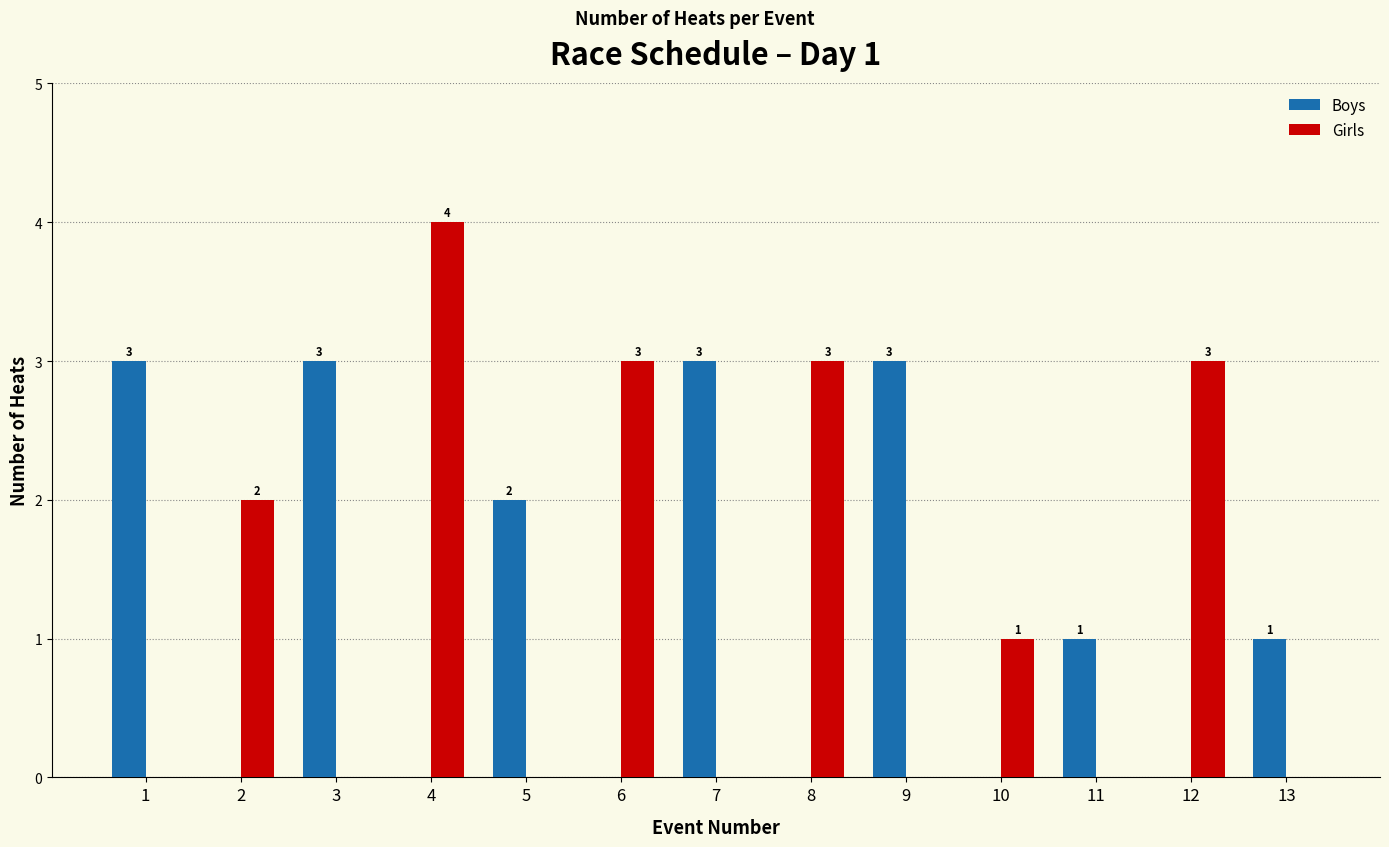

Which label corresponds to the largest value in the chart?

4